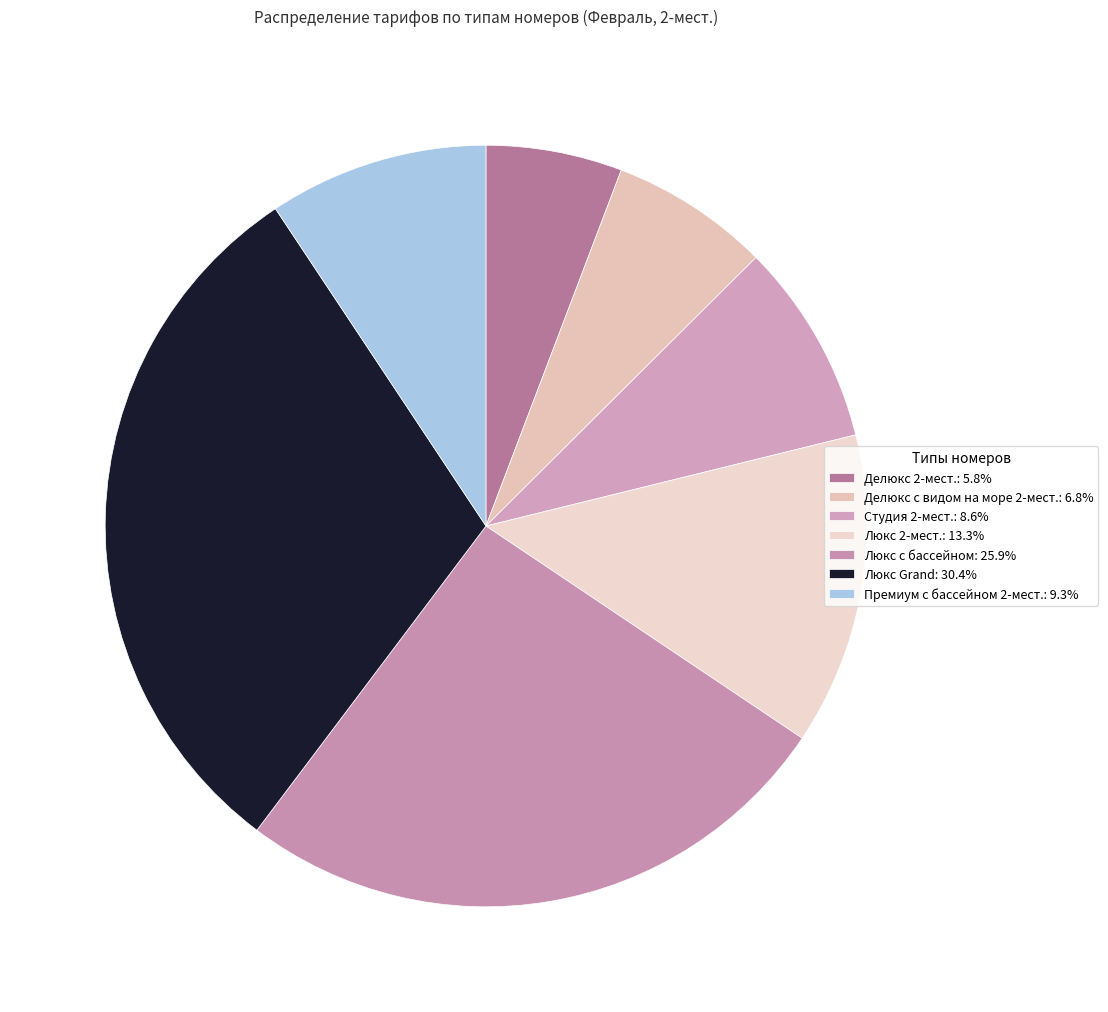

What percentage is the Премиум с бассейном 2-мест. slice, to the nearest percent?

9%